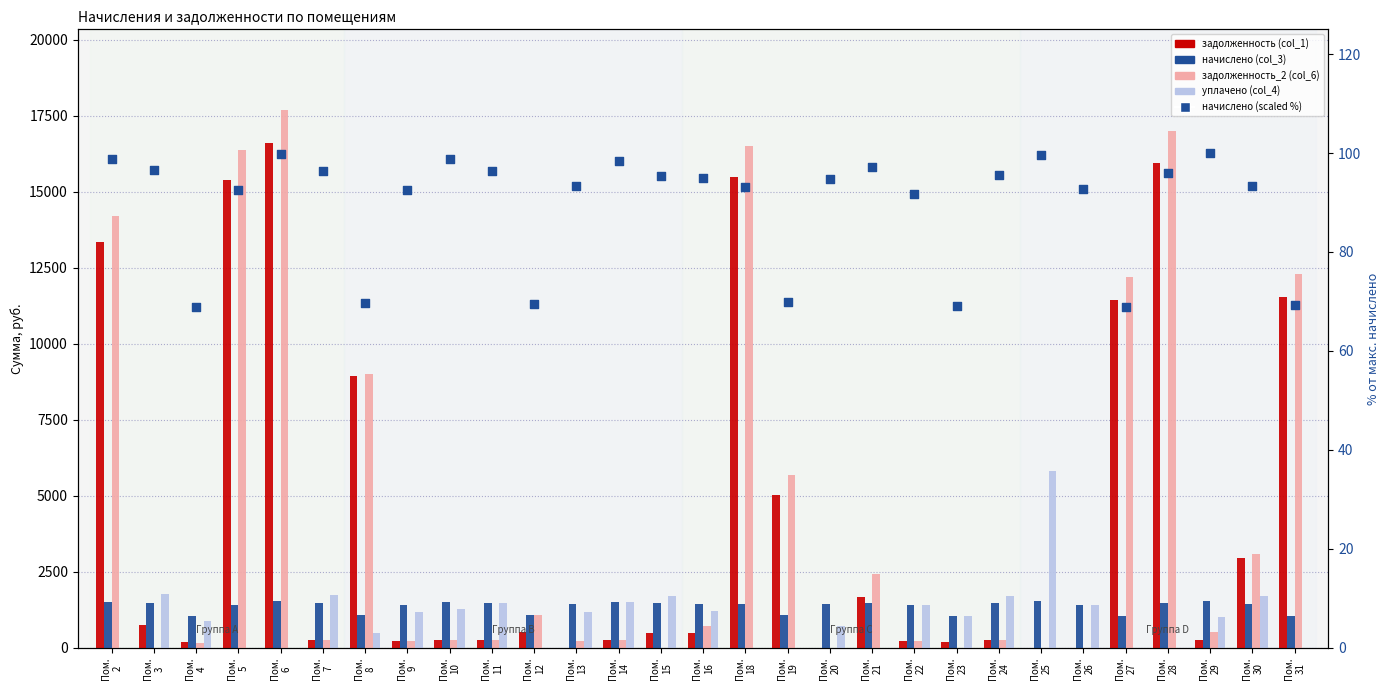

What is the total value across all series at Пом.
3?

4088.5